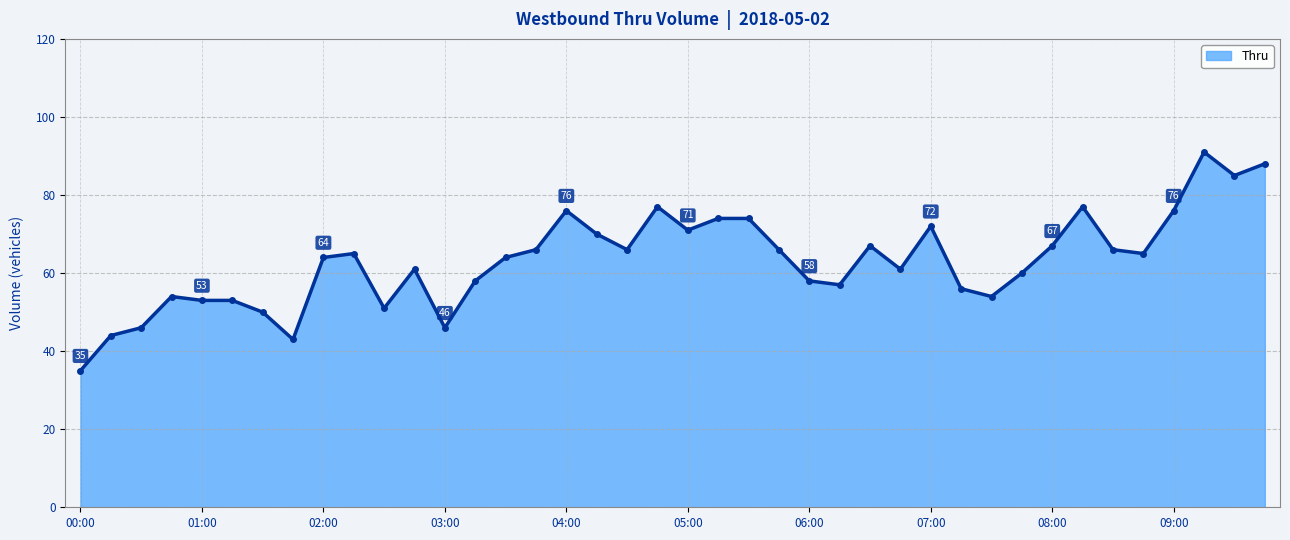

What is the greatest value displayed?

91